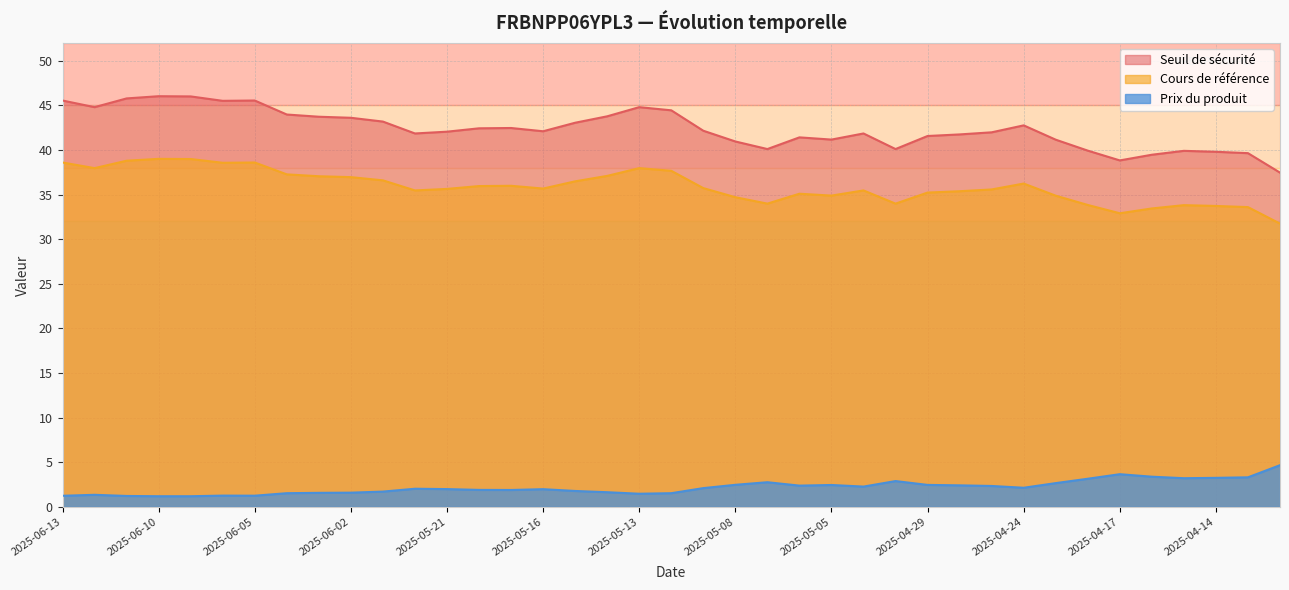

Does the chart have visible grid lines?

Yes